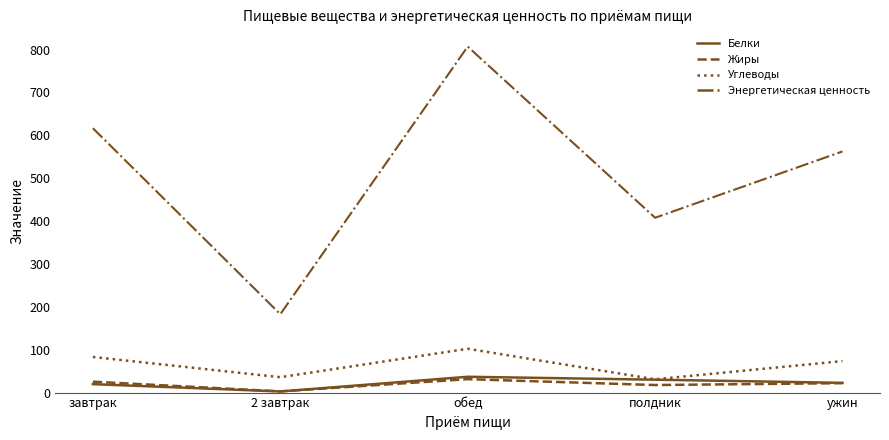

What is the total value across all series at обед?

977.4